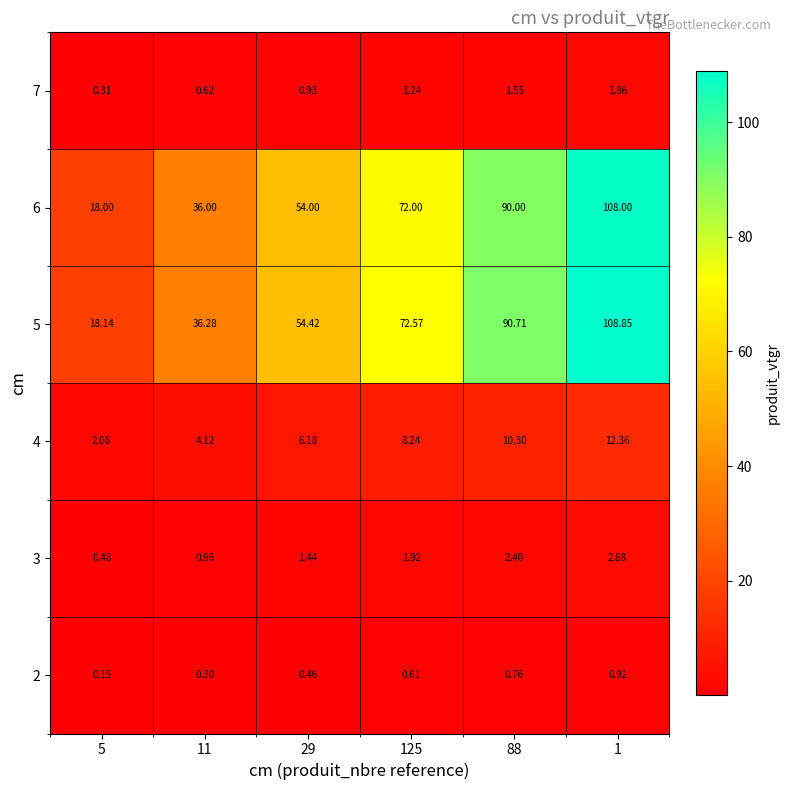

Is the value of 2 at 29 greater than the value of 7 at 5?

Yes